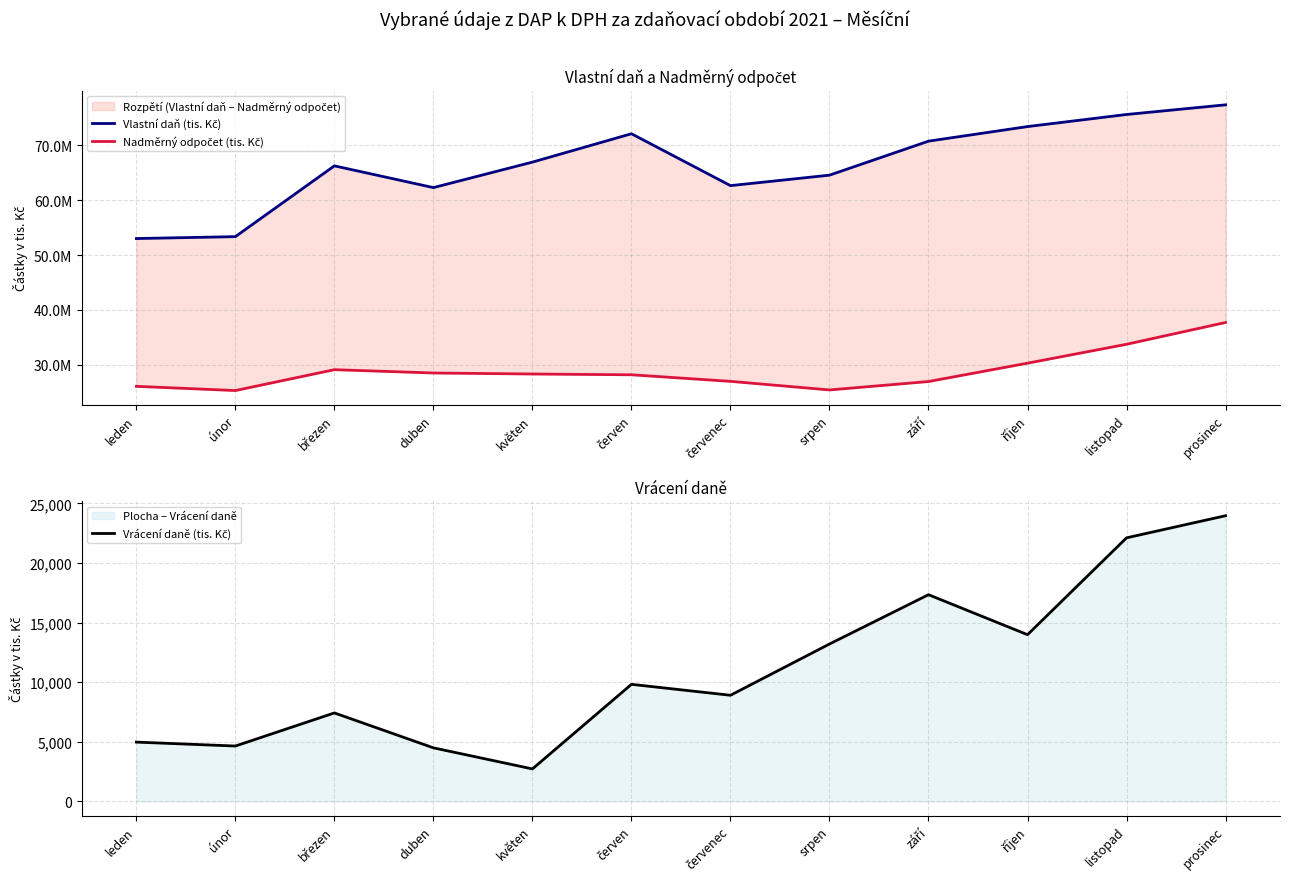

True or false: Vlastní daň (tis. Kč) has more than 2 interior local peaks.

False